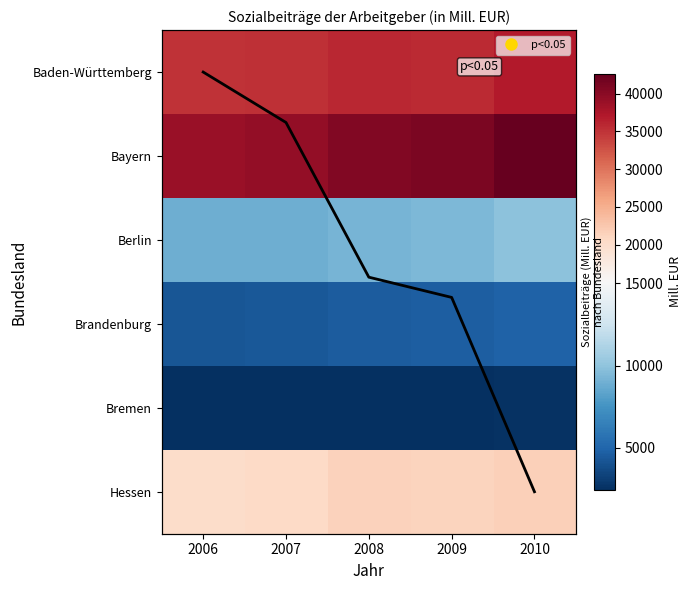

The value of Berlin at 2006 is 12889.3. True or false?

False